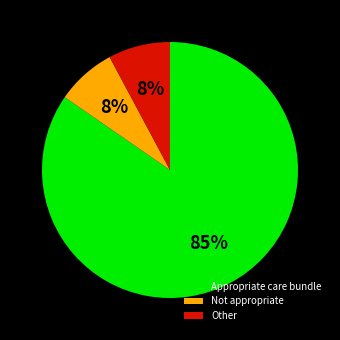

Is it true that Other is 1% of the pie?

False